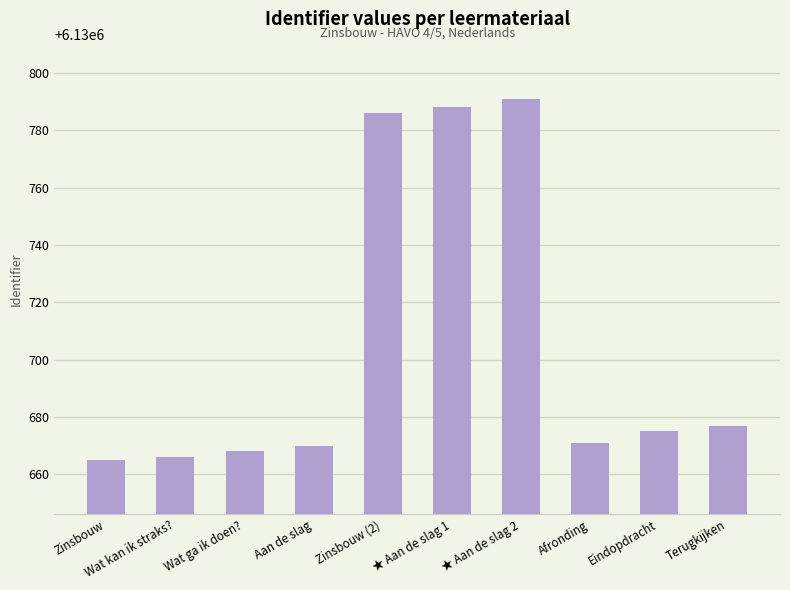

What value does the data have at ★ Aan de slag 1, to the nearest 10?

6130790